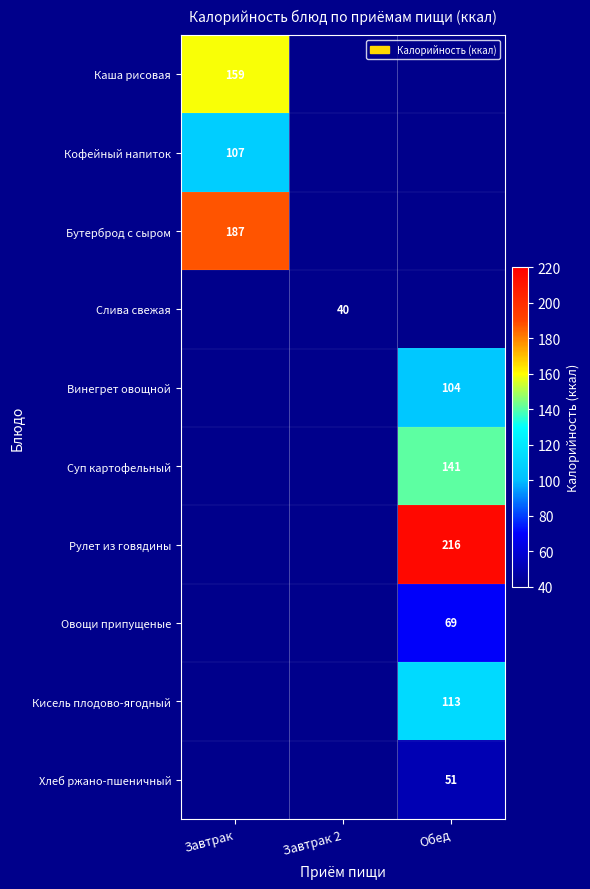

The value of Кисель плодово-ягодный at Обед is 113. True or false?

True